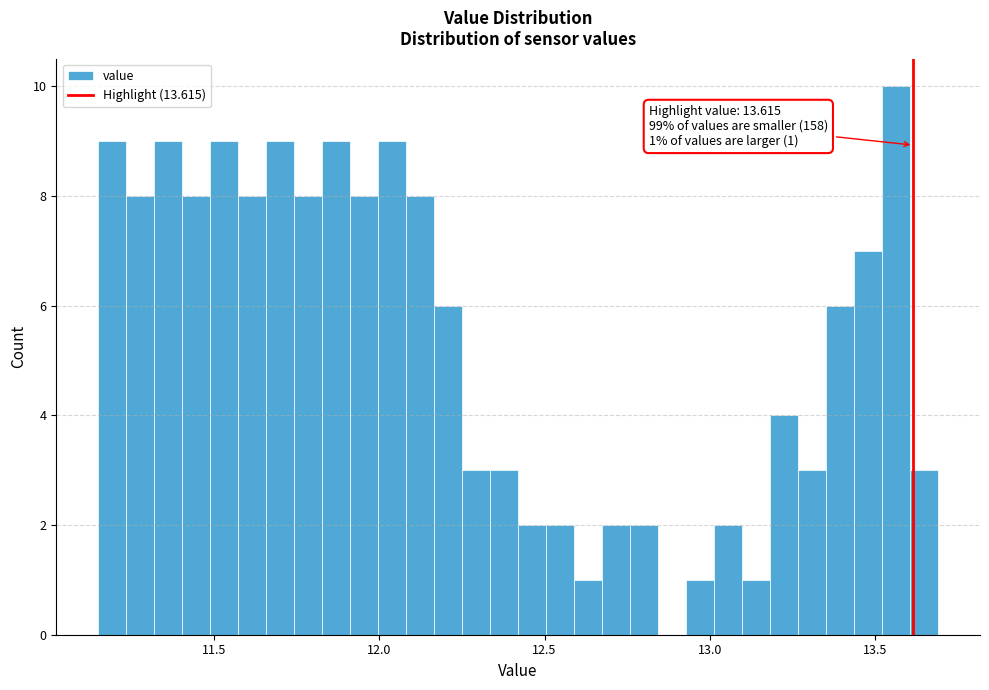

Read against the x-axis, roughly where is the centre of the tallest bar?

13.55